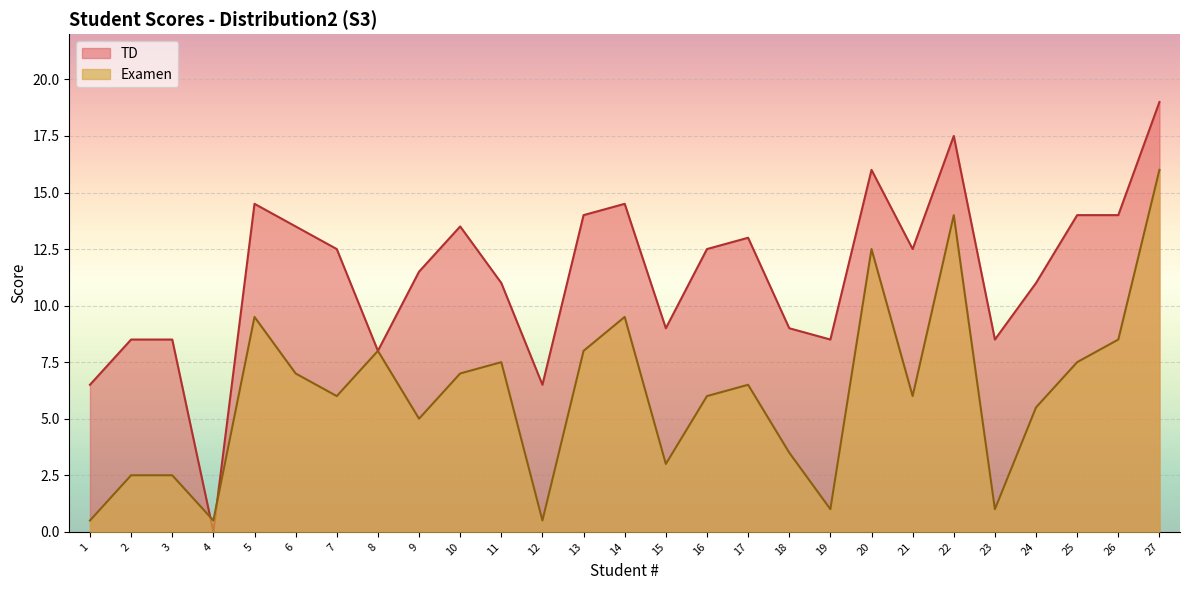

How many categories are shown in the chart?

27